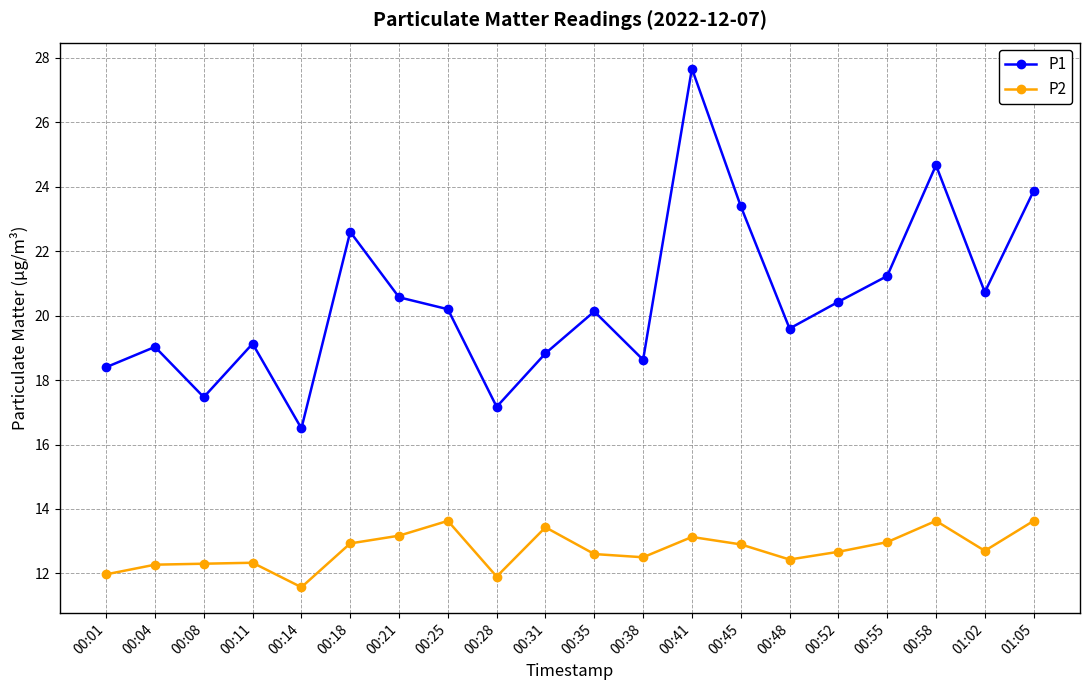

In P2, how many points are lower than both neighbors (excluding endpoints)?

5